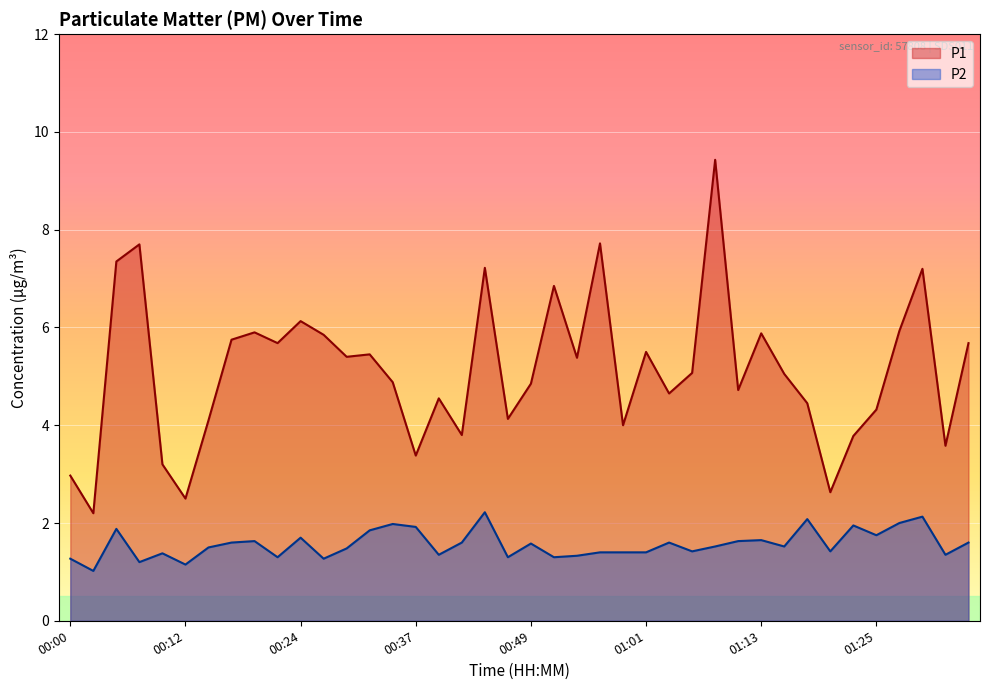

What is the highest value of the P1 series?

9.4